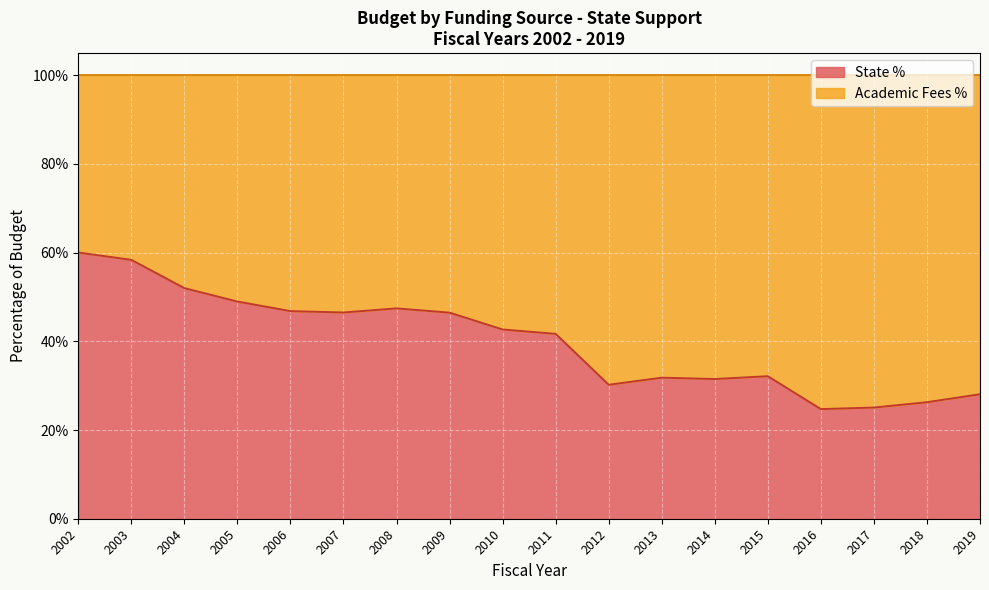

At which category does the data reach its first local peak?

2008